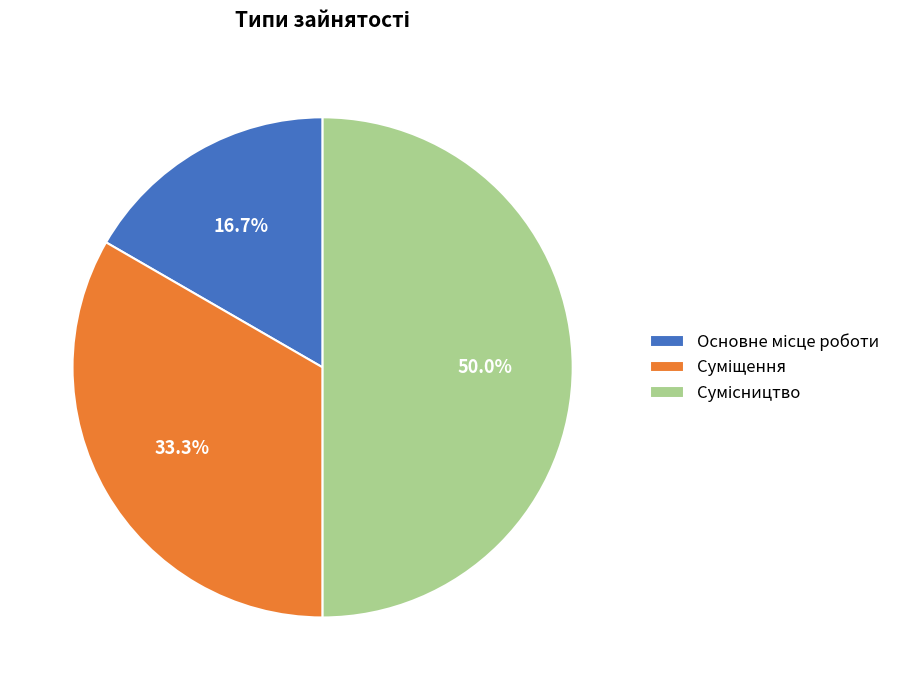

What is the change in value from Суміщення to Сумісництво?

+1